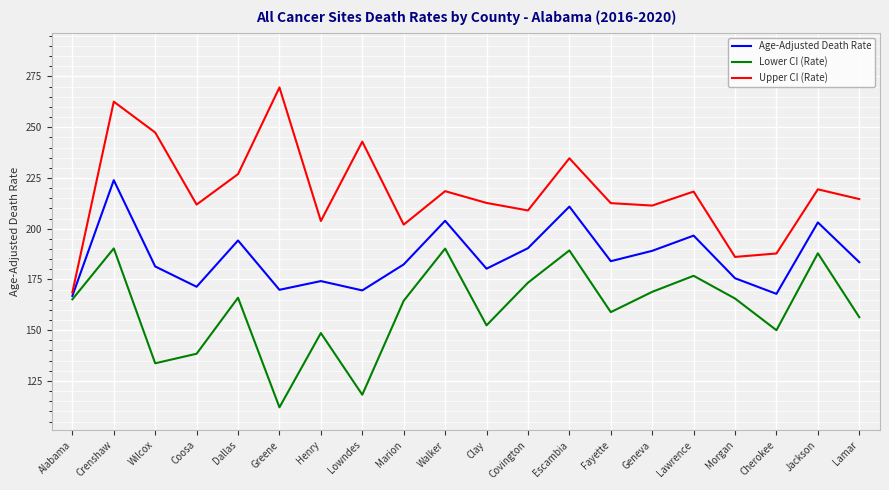

Is this an area chart (filled region under the line)?

No